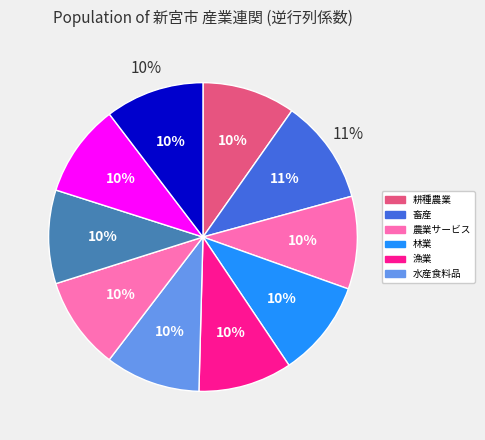

To the nearest percent, what portion does 無機化学工業製品 represent?

10%